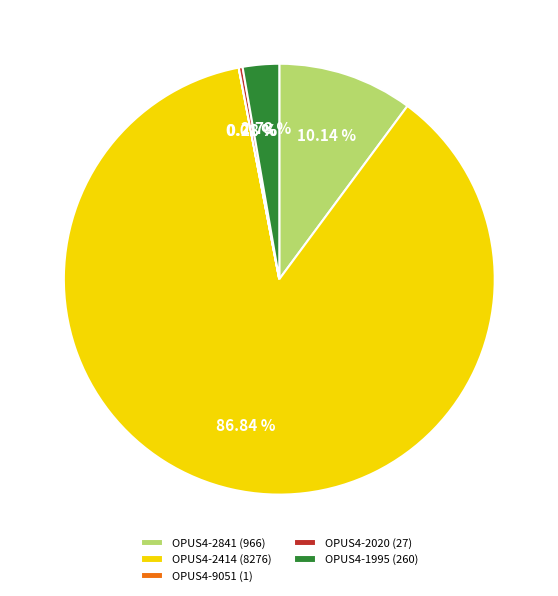

Does OPUS4-2414 (8276) account for over 50% of the chart?

Yes